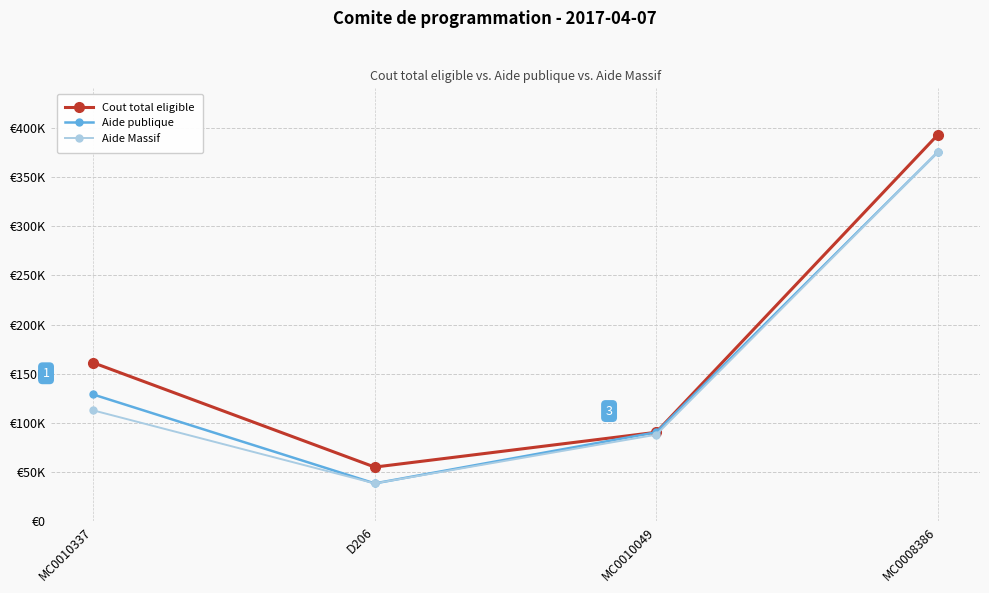

Is this an area chart (filled region under the line)?

No